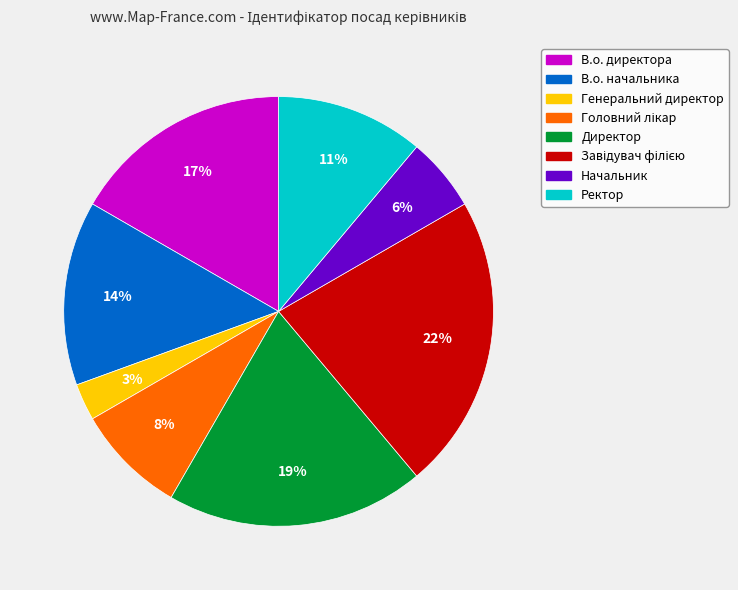

Do Начальник and В.о. директора together represent more than half of the pie?

No